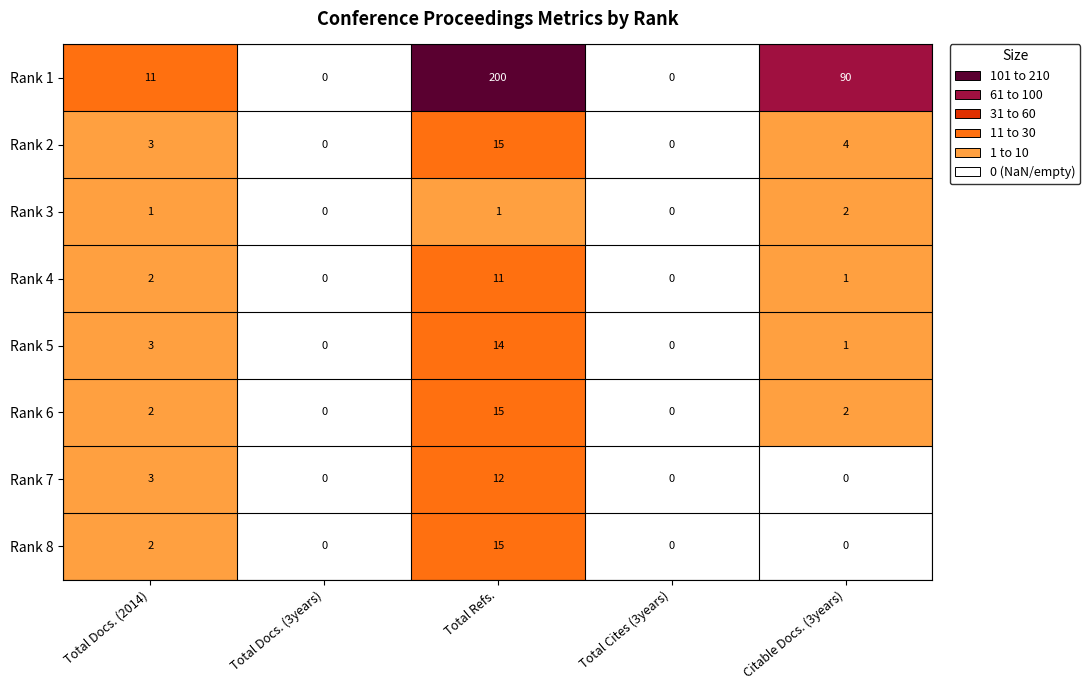

Is it true that Rank 4 equals 1 at Total Docs. (2014)?

False